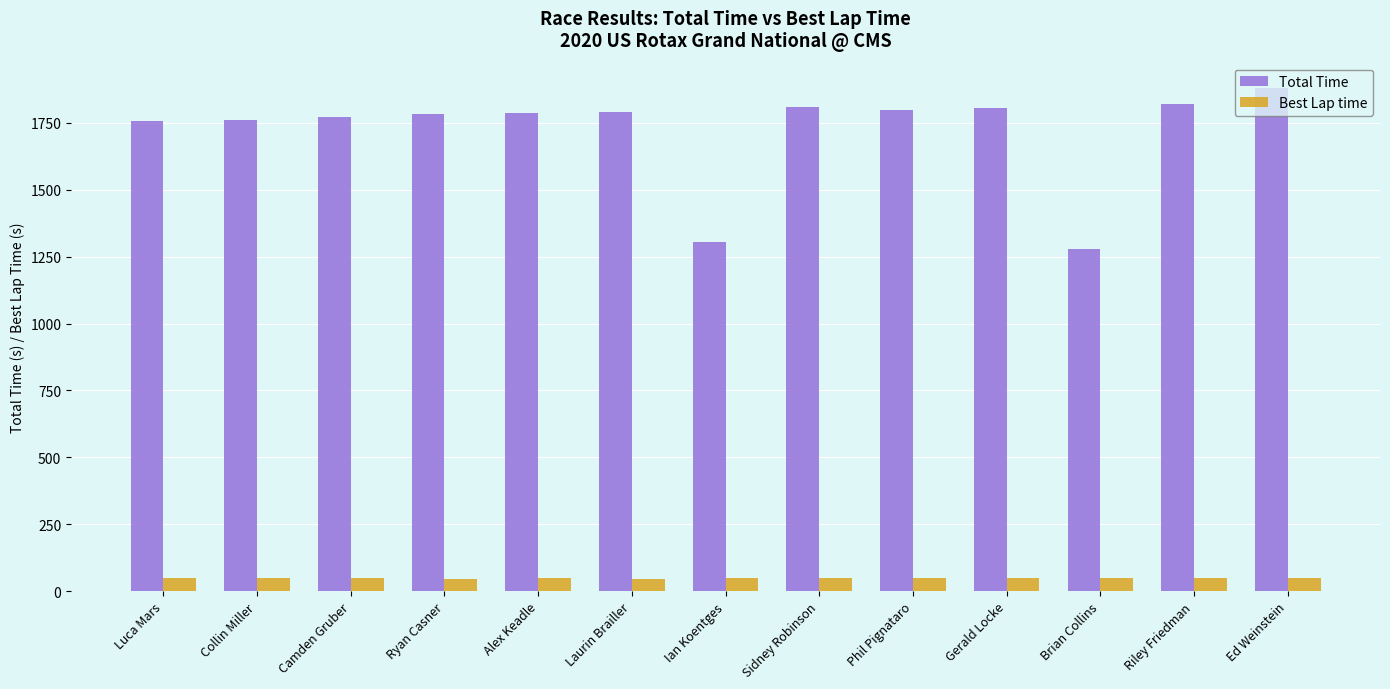

What is the highest value of the Total Time series?

1880.9